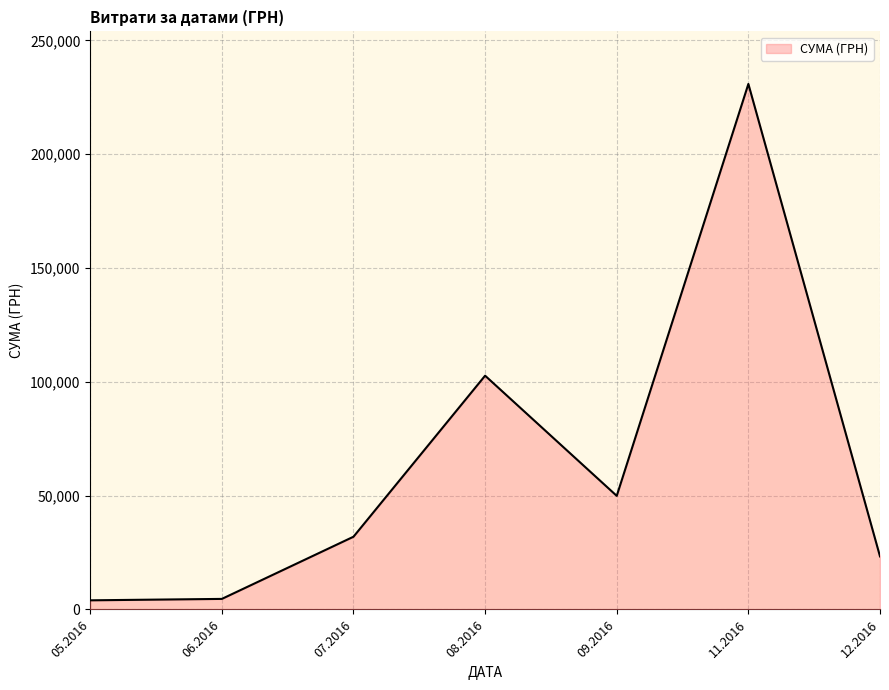

What is the change in value from 11.2016 to 12.2016?

-207540.2